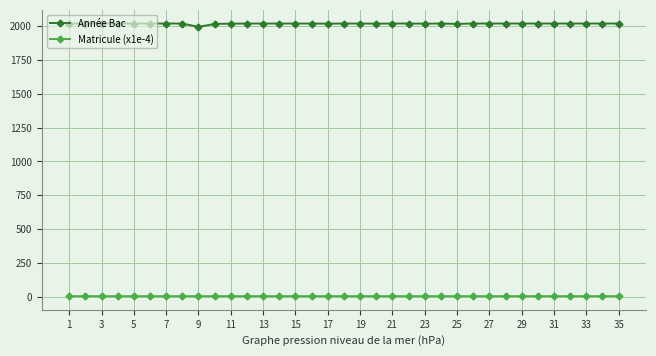

Does the chart display data point markers on the line(s)?

Yes